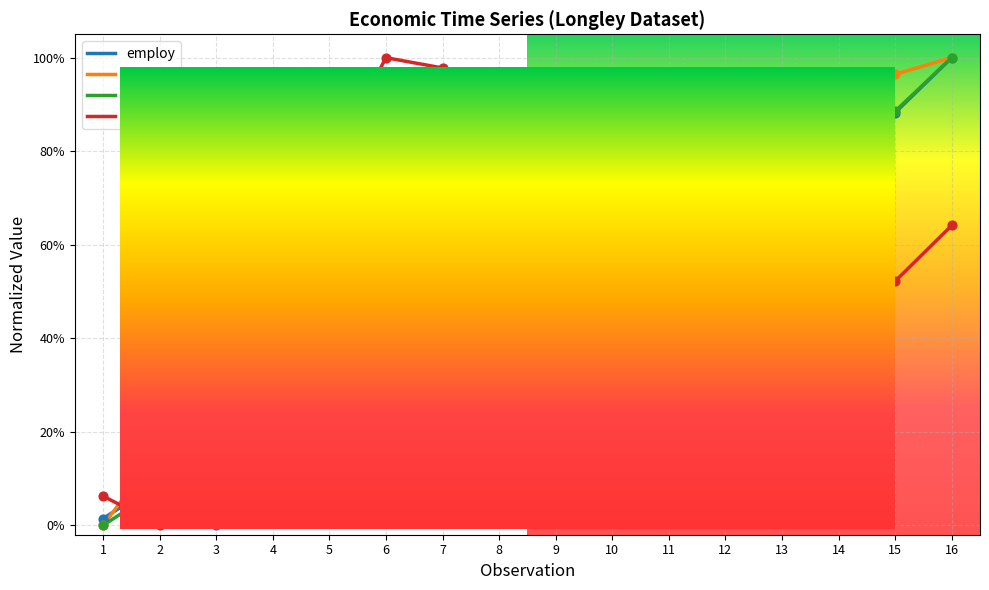

Is the value of gnp at 5 greater than the value of employ at 6?

No